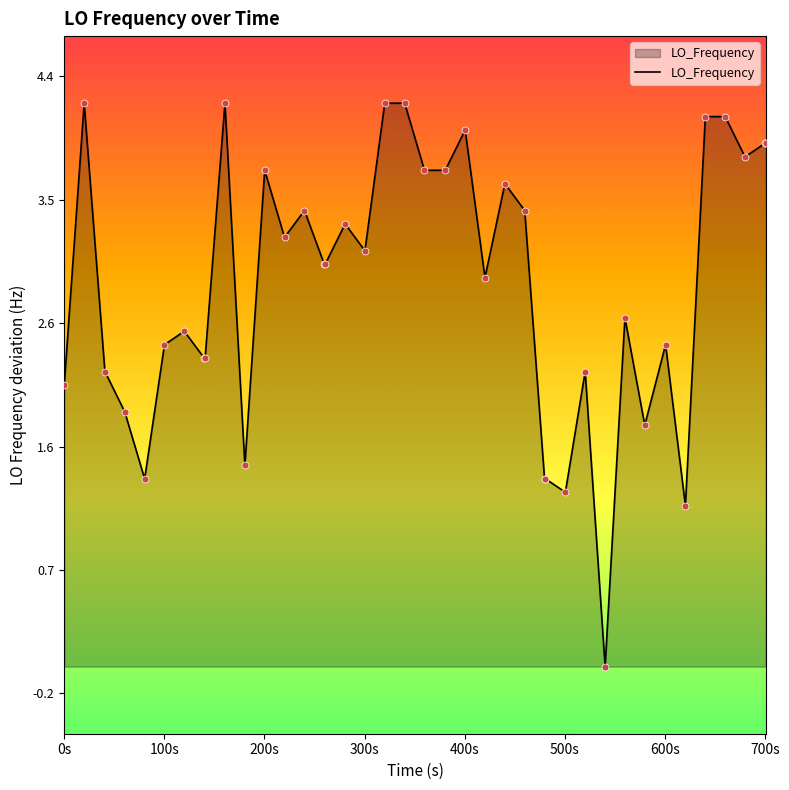

What is the maximum value shown in the chart?

4.2